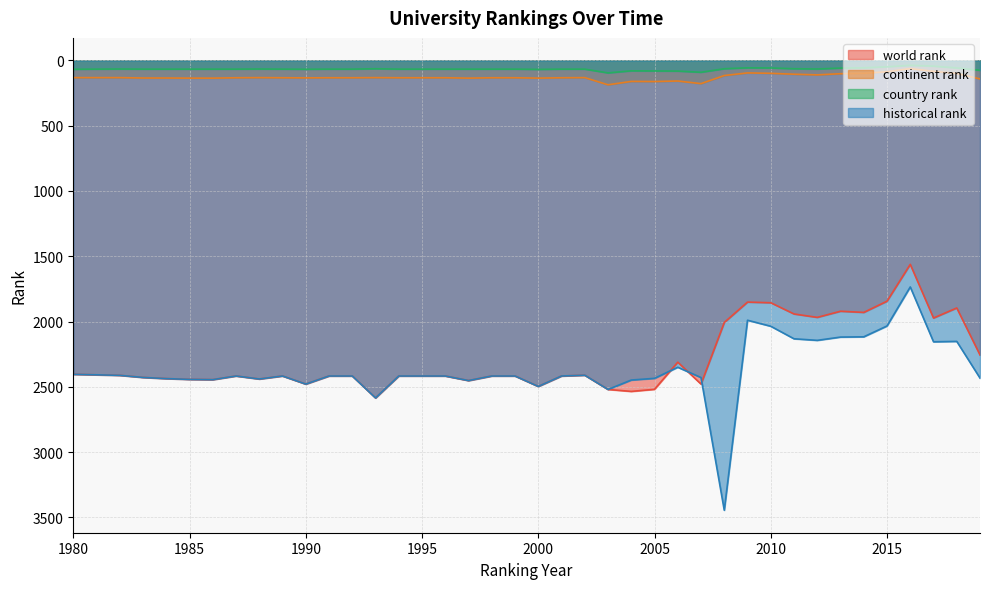

Reading left to right, what are all the values shown in this chart?

world rank: 1980=2404	1981=2408	1982=2412	1983=2428	1984=2437	1985=2443	1986=2445	1987=2417	1988=2440	1989=2417	1990=2479	1991=2417	1992=2417	1993=2585	1994=2417	1995=2417	1996=2417	1997=2452	1998=2417	1999=2417	2000=2497	2001=2417	2002=2411	2003=2520	2004=2535	2005=2519	2006=2311	2007=2479	2008=2007	2009=1851	2010=1856	2011=1942	2012=1968	2013=1921	2014=1930	2015=1844	2016=1562	2017=1973	2018=1896	2019=2256
continent rank: 1980=132	1981=132	1982=132	1983=135	1984=135	1985=136	1986=136	1987=133	1988=132	1989=133	1990=134	1991=133	1992=133	1993=132	1994=133	1995=133	1996=133	1997=136	1998=133	1999=133	2000=136	2001=133	2002=132	2003=187	2004=161	2005=162	2006=158	2007=178	2008=116	2009=96	2010=99	2011=106	2012=111	2013=102	2014=99	2015=87	2016=63	2017=84	2018=100	2019=142
country rank: 1980=68	1981=67	1982=66	1983=67	1984=67	1985=67	1986=67	1987=67	1988=66	1989=67	1990=68	1991=67	1992=67	1993=64	1994=67	1995=67	1996=67	1997=67	1998=67	1999=67	2000=69	2001=67	2002=67	2003=96	2004=80	2005=81	2006=82	2007=91	2008=64	2009=57	2010=58	2011=64	2012=66	2013=59	2014=57	2015=49	2016=38	2017=44	2018=58	2019=76
historical rank: 1980=2404	1981=2408	1982=2412	1983=2428	1984=2437	1985=2443	1986=2445	1987=2417	1988=2440	1989=2417	1990=2479	1991=2417	1992=2417	1993=2585	1994=2417	1995=2417	1996=2417	1997=2452	1998=2417	1999=2417	2000=2497	2001=2417	2002=2411	2003=2520	2004=2448	2005=2435	2006=2350	2007=2429	2008=3445	2009=1990	2010=2036	2011=2132	2012=2144	2013=2119	2014=2117	2015=2034	2016=1735	2017=2155	2018=2152	2019=2433